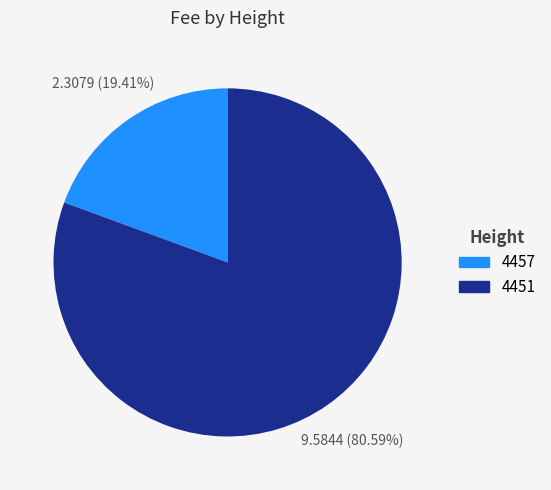

Is it true that 4451 is 92% of the pie?

False